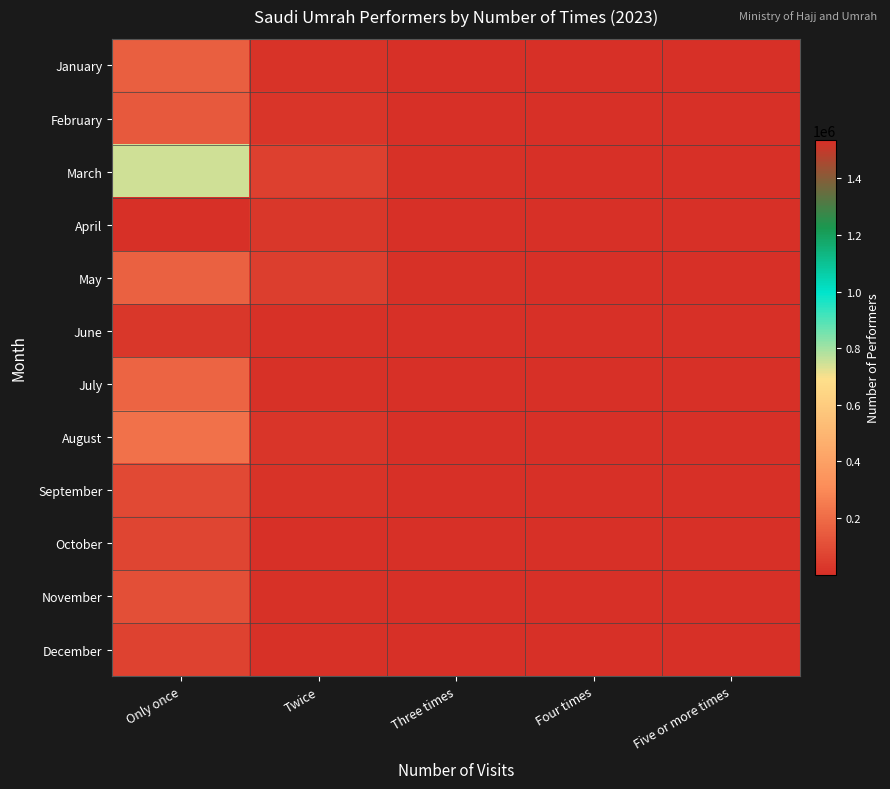

What is the difference between the highest and lowest values at Only once?

1505053